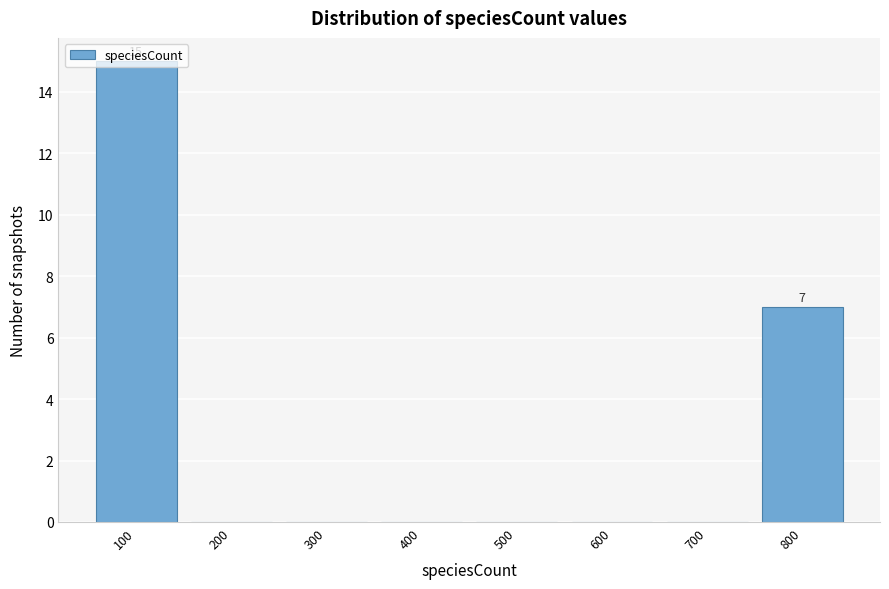

Between 800 and 300, which is larger?

800